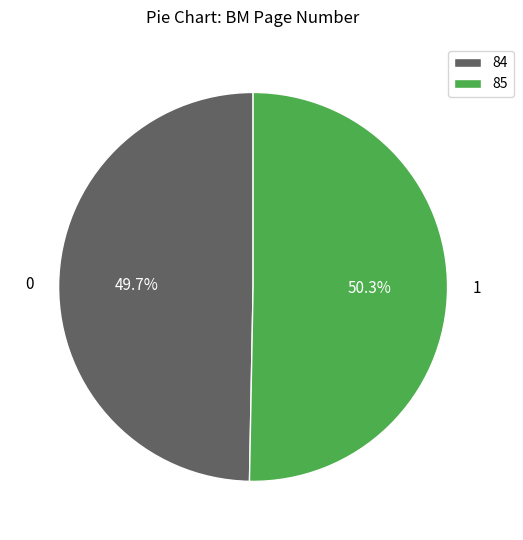

Is there any slice that represents more than half of the pie?

Yes